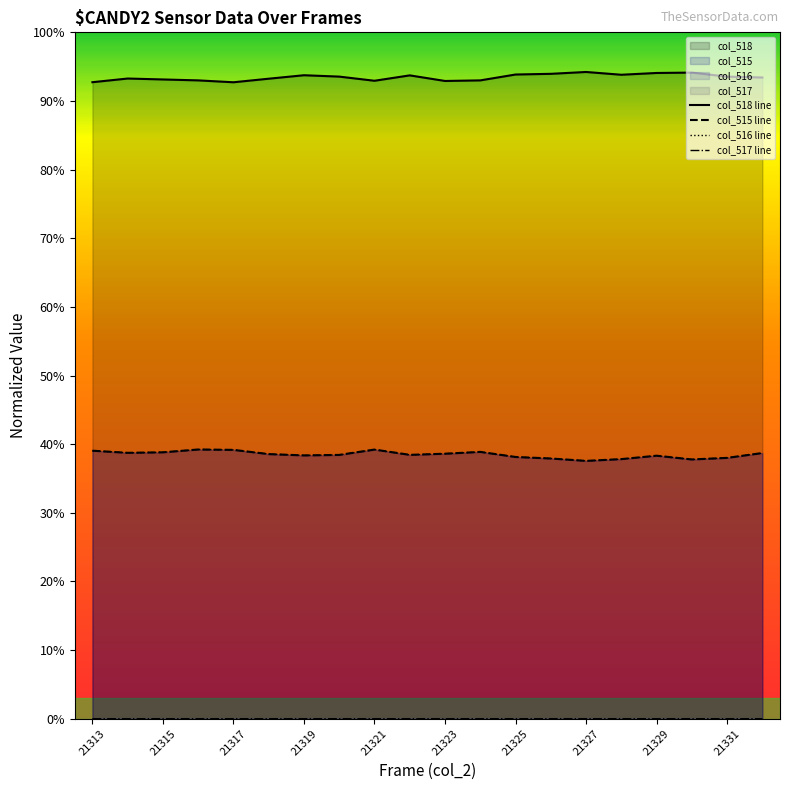

Rank the series at 21328 from highest to lowest value.

col_518, col_515, col_516, col_517